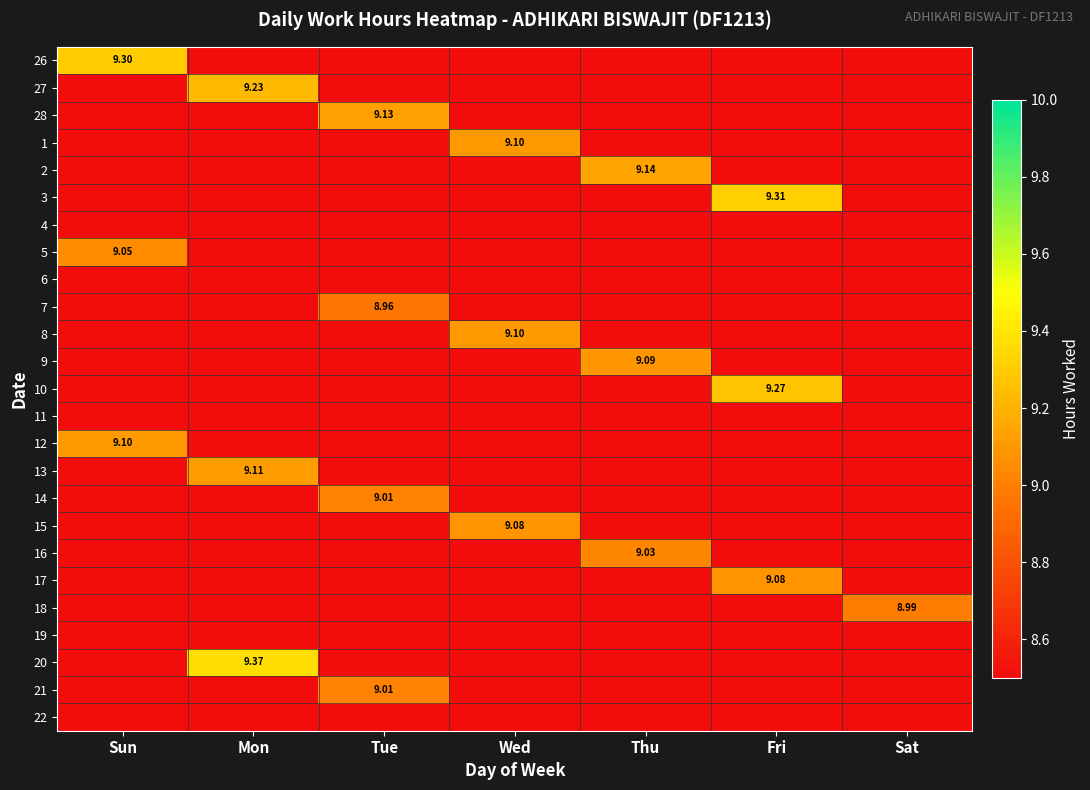

Is the value of 16 at Fri greater than the value of 14 at Thu?

No